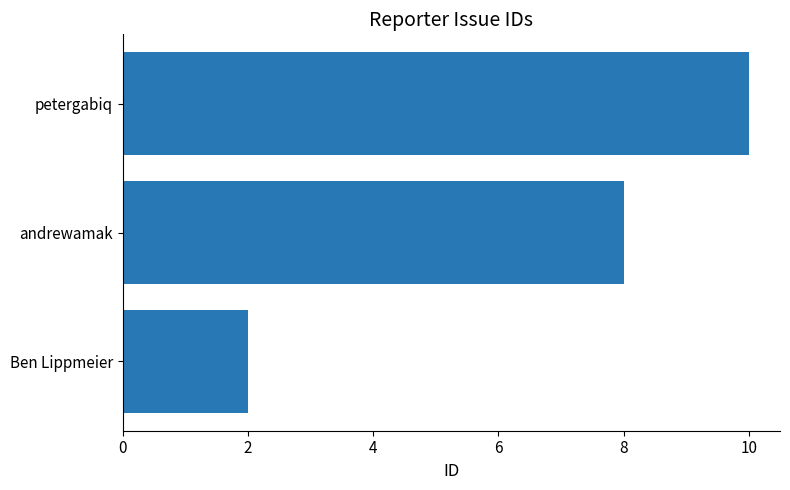

List the labels in order of value, largest first.

petergabiq, andrewamak, Ben Lippmeier